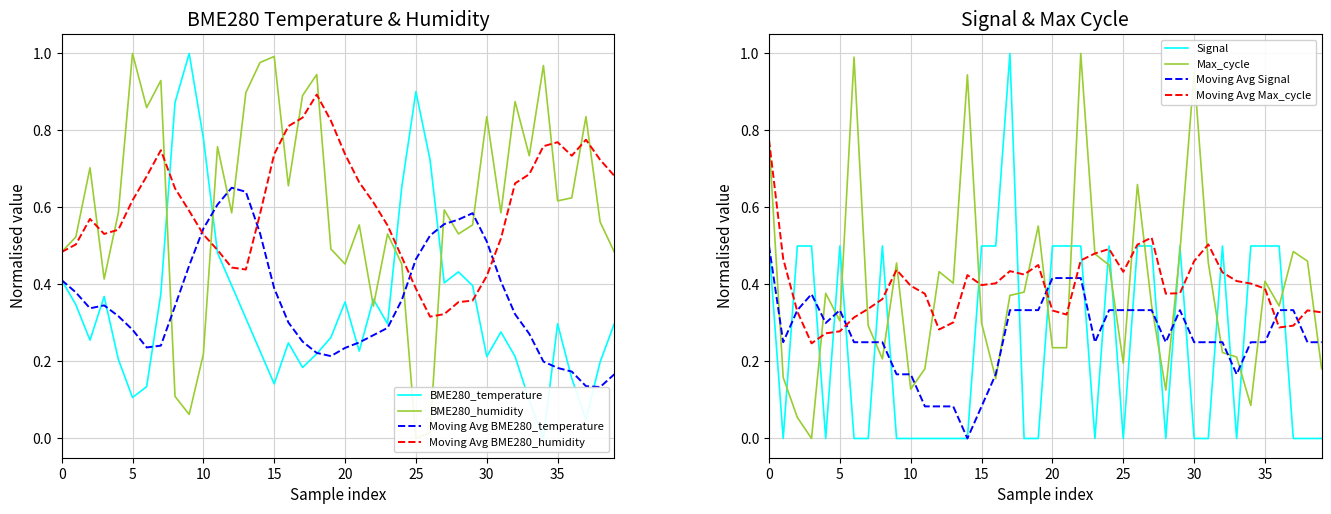

Between 11 and 15, which series saw the biggest shift?

Signal